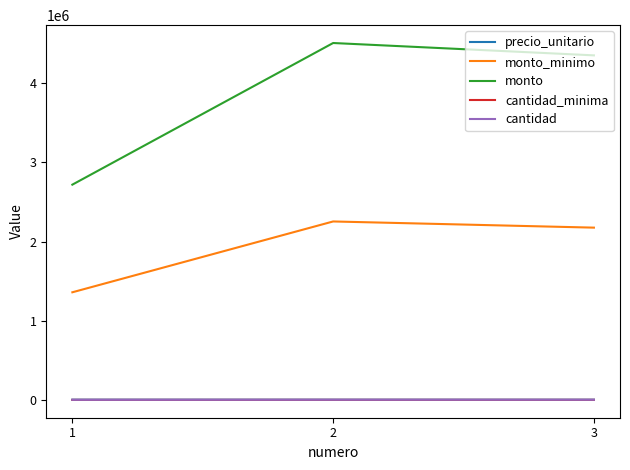

How many series are shown in this chart?

5